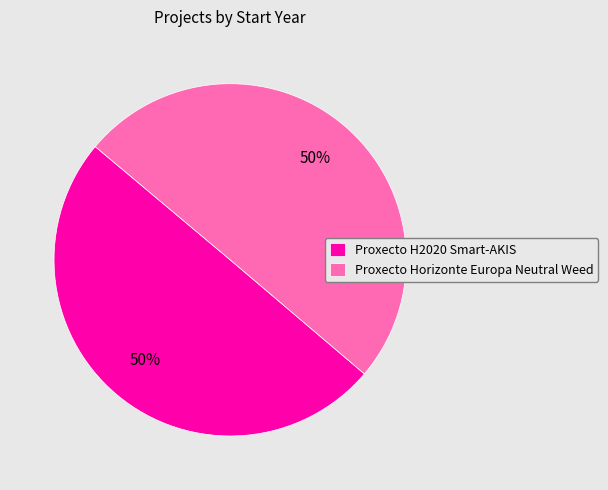

To the nearest percent, what is the combined percentage of Proxecto Horizonte Europa Neutral Weed and Proxecto H2020 Smart-AKIS?

100%